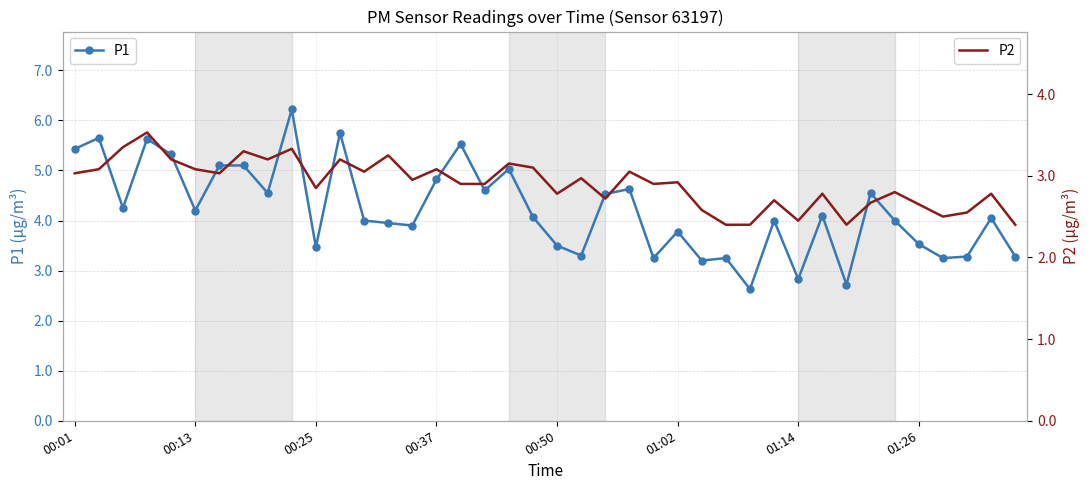

Is it true that P1 equals 9.2 at 16?

False